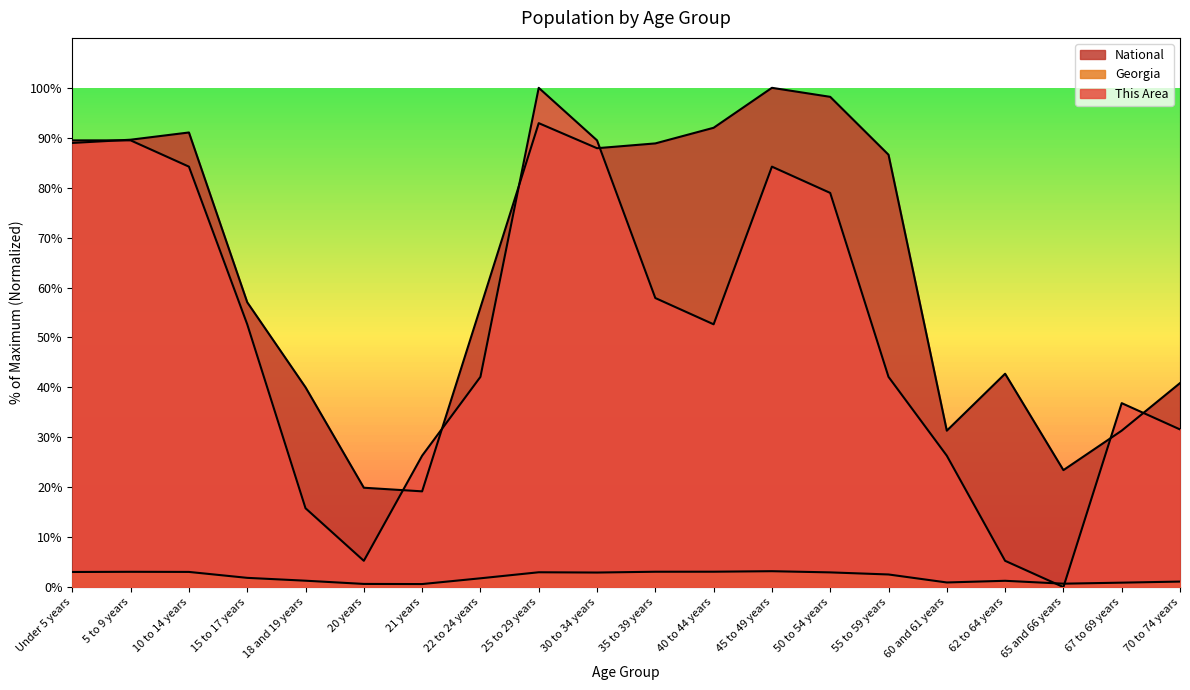

Reading left to right, what are all the values shown in this chart?

This Area: 89.5	89.5	84.2	52.6	15.8	5.3	26.3	42.1	100.0	89.5	57.9	52.6	84.2	78.9	42.1	26.3	5.3	0.0	36.8	31.6
Georgia: 3.0	3.1	3.0	1.8	1.3	0.6	0.6	1.8	3.0	2.9	3.1	3.1	3.2	2.9	2.5	0.9	1.3	0.7	0.9	1.1
National: 89.0	89.6	91.1	57.0	40.0	19.9	19.2	56.0	92.9	87.9	88.9	92.0	100.0	98.2	86.6	31.3	42.7	23.4	31.3	40.9